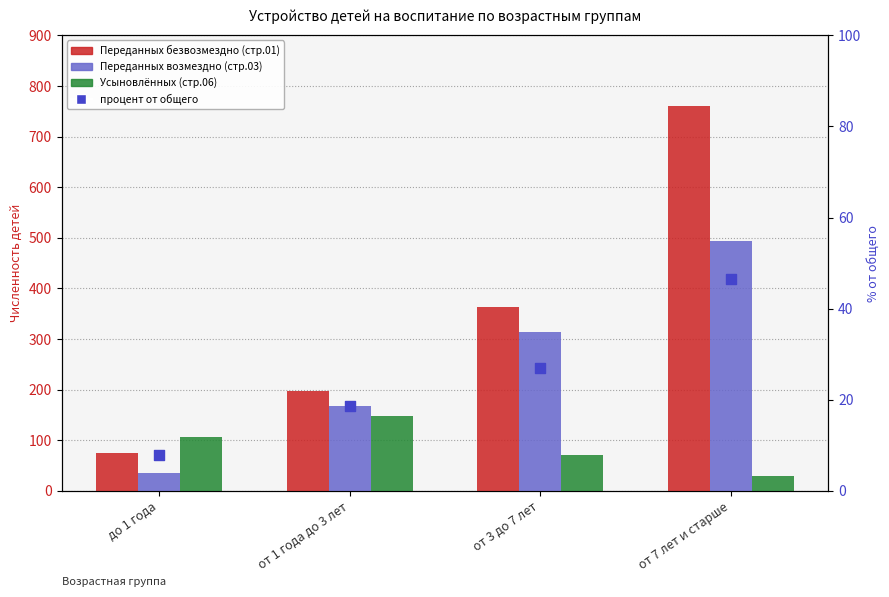

Which series contains the lowest Y value?

процент от общего